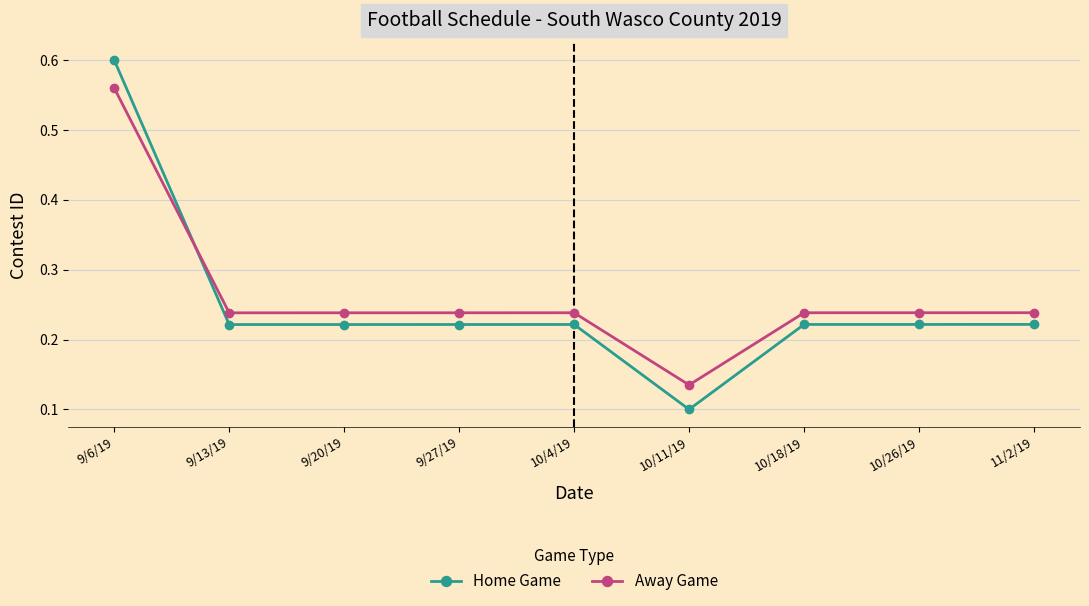

At which category does the chart reach its peak across all series?

9/6/19